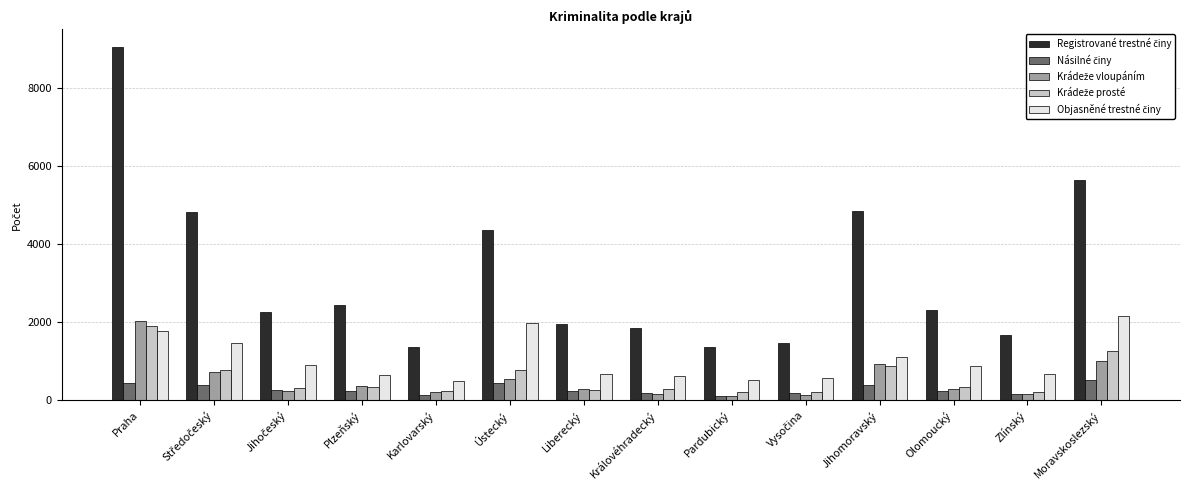

At which category is the sum across all series the highest?

Praha